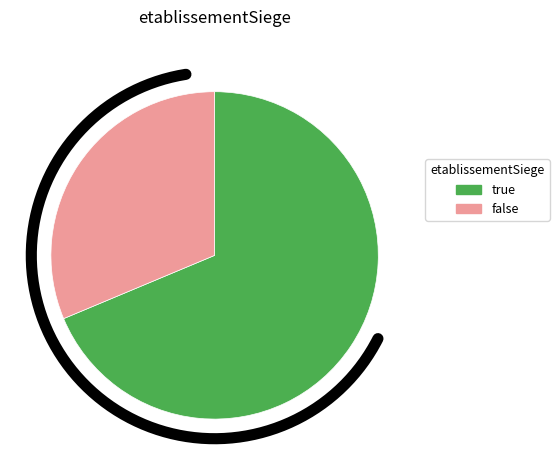

True or false: false accounts for 17% of the total.

False